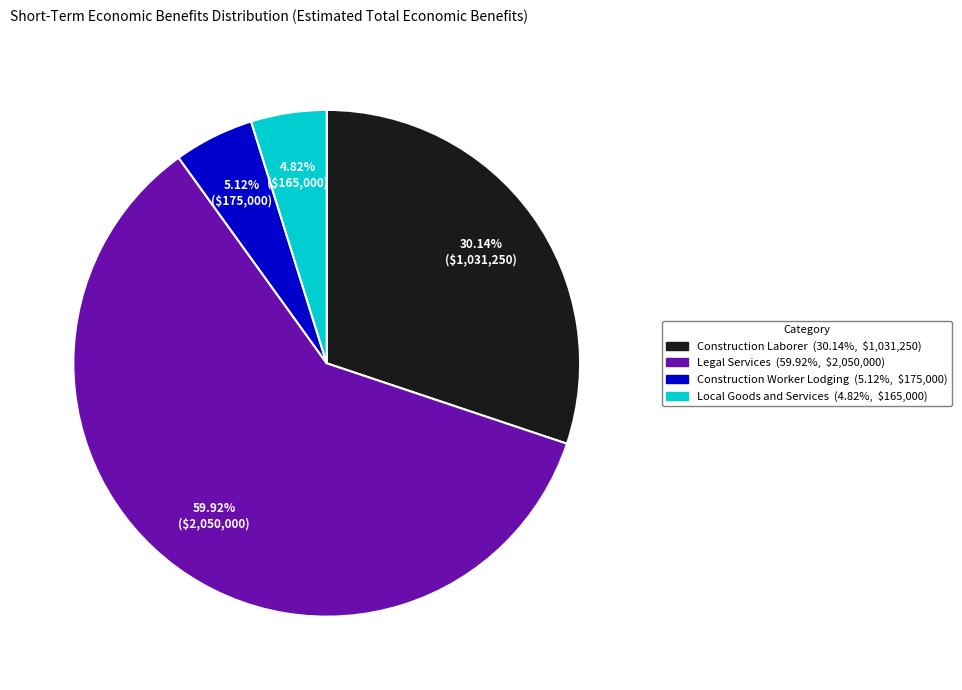

How many slices are in this pie chart?

4